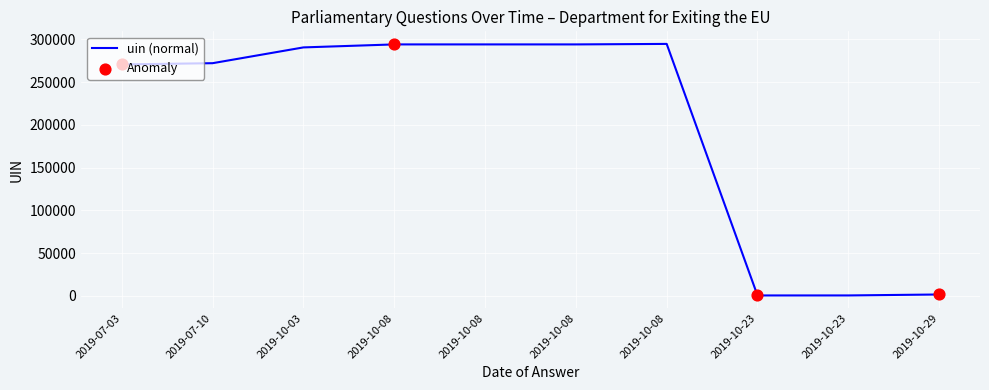

What is the ratio of the value at 2019-07-10 to the value at 2019-10-23?

649.4